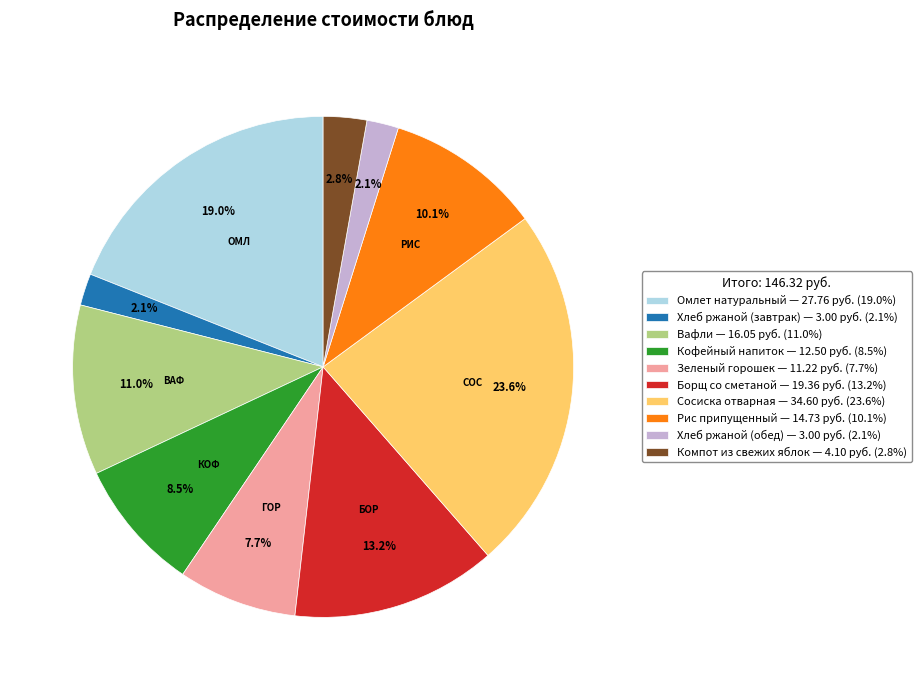

Is the sum of Зеленый горошек and Борщ со сметаной greater than half?

No